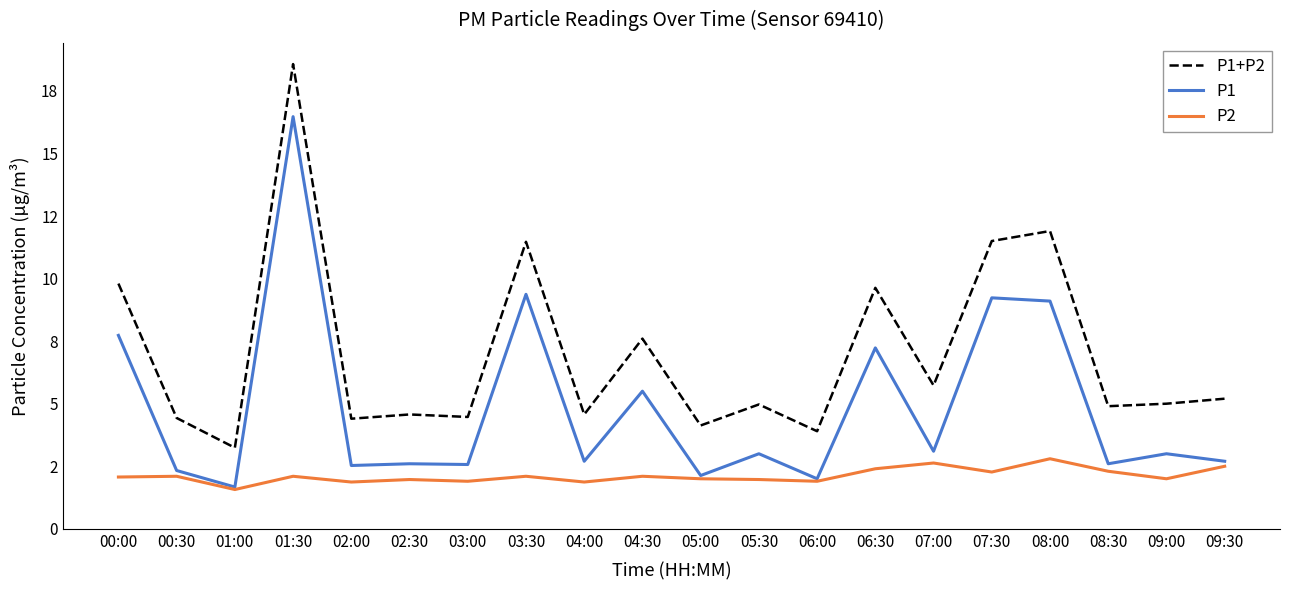

What is the difference between the maximum and minimum values in the P1+P2 series?

15.3